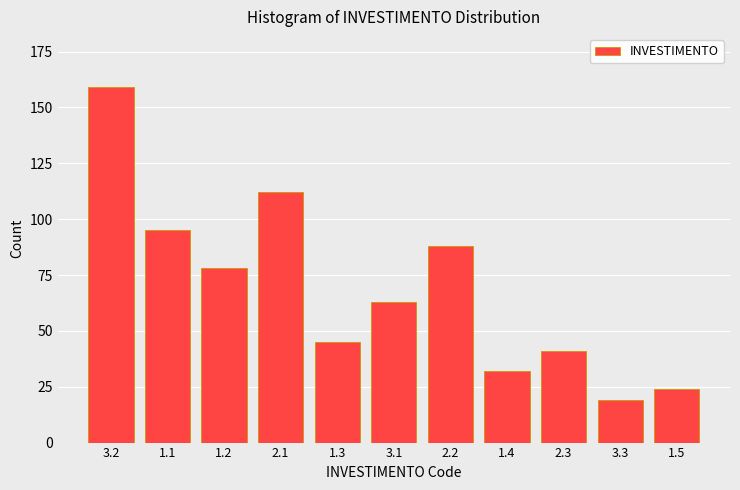

Reading right to left, extract all data points from this chart.

1.5=24	3.3=19	2.3=41	1.4=32	2.2=88	3.1=63	1.3=45	2.1=112	1.2=78	1.1=95	3.2=159